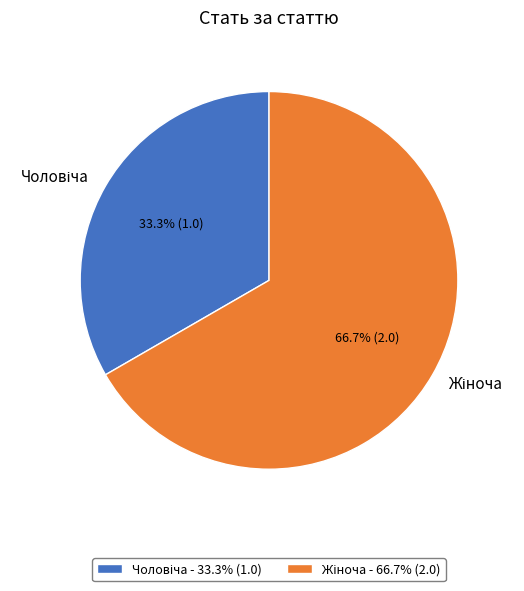

Does any single category account for the majority?

Yes